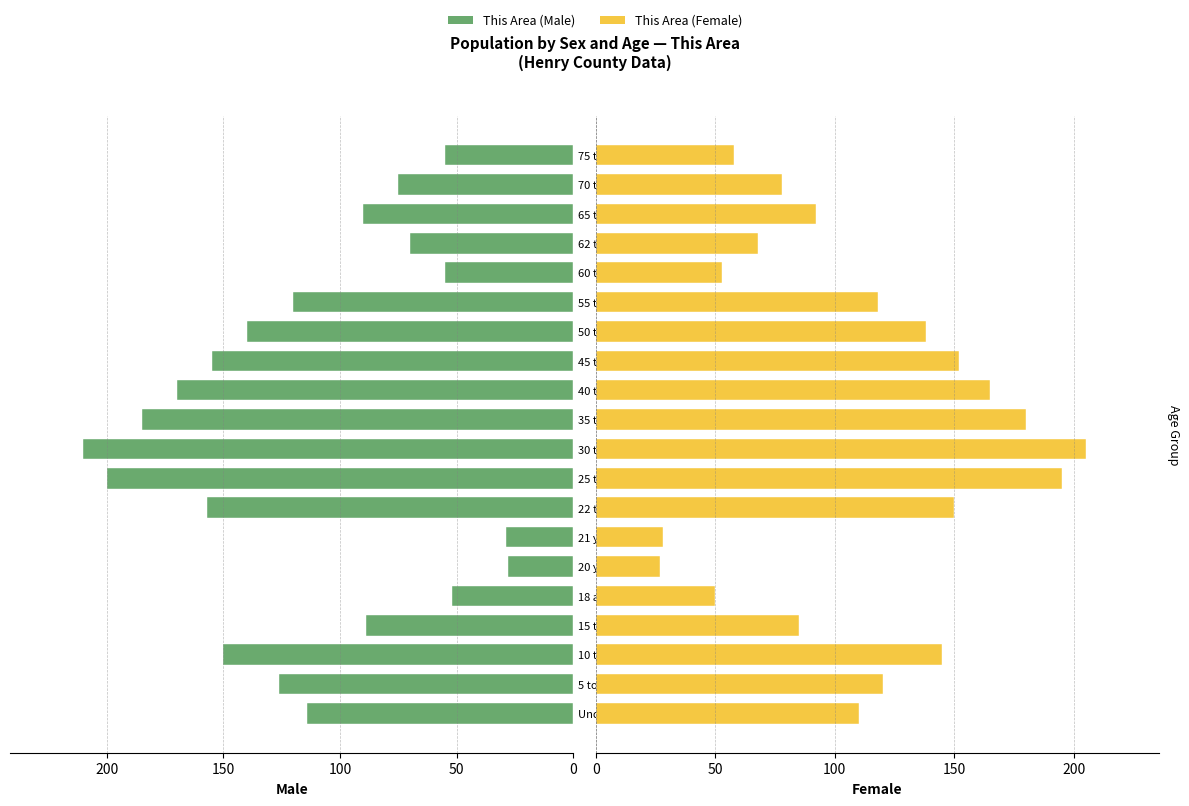

Reading left to right, transcribe all the data shown in this chart.

This Area (Male): 114	126	150	89	52	28	29	157	200	210	185	170	155	140	120	55	70	90	75	55
This Area (Female): 110	120	145	85	50	27	28	150	195	205	180	165	152	138	118	53	68	92	78	58